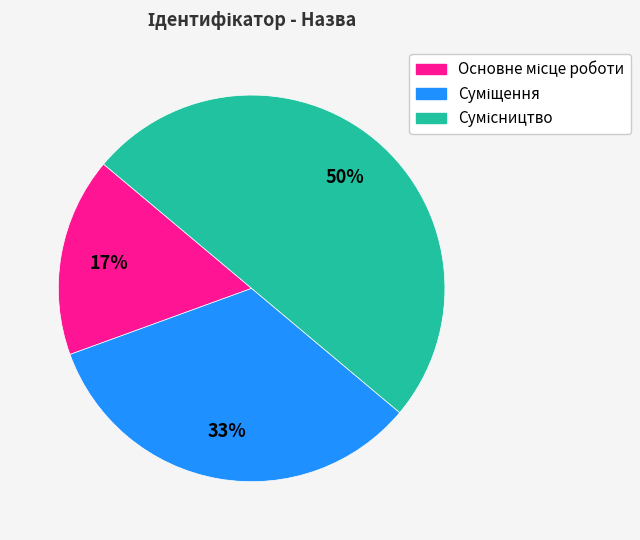

To the nearest percent, what is the average slice percentage?

33%